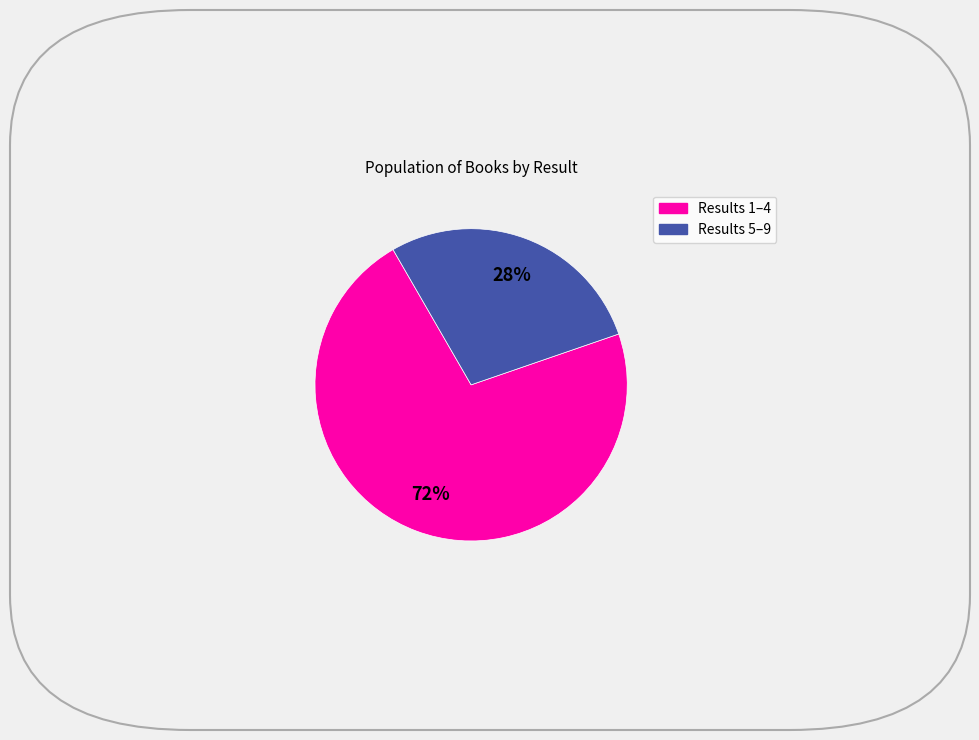

Is there a majority slice in this chart?

Yes